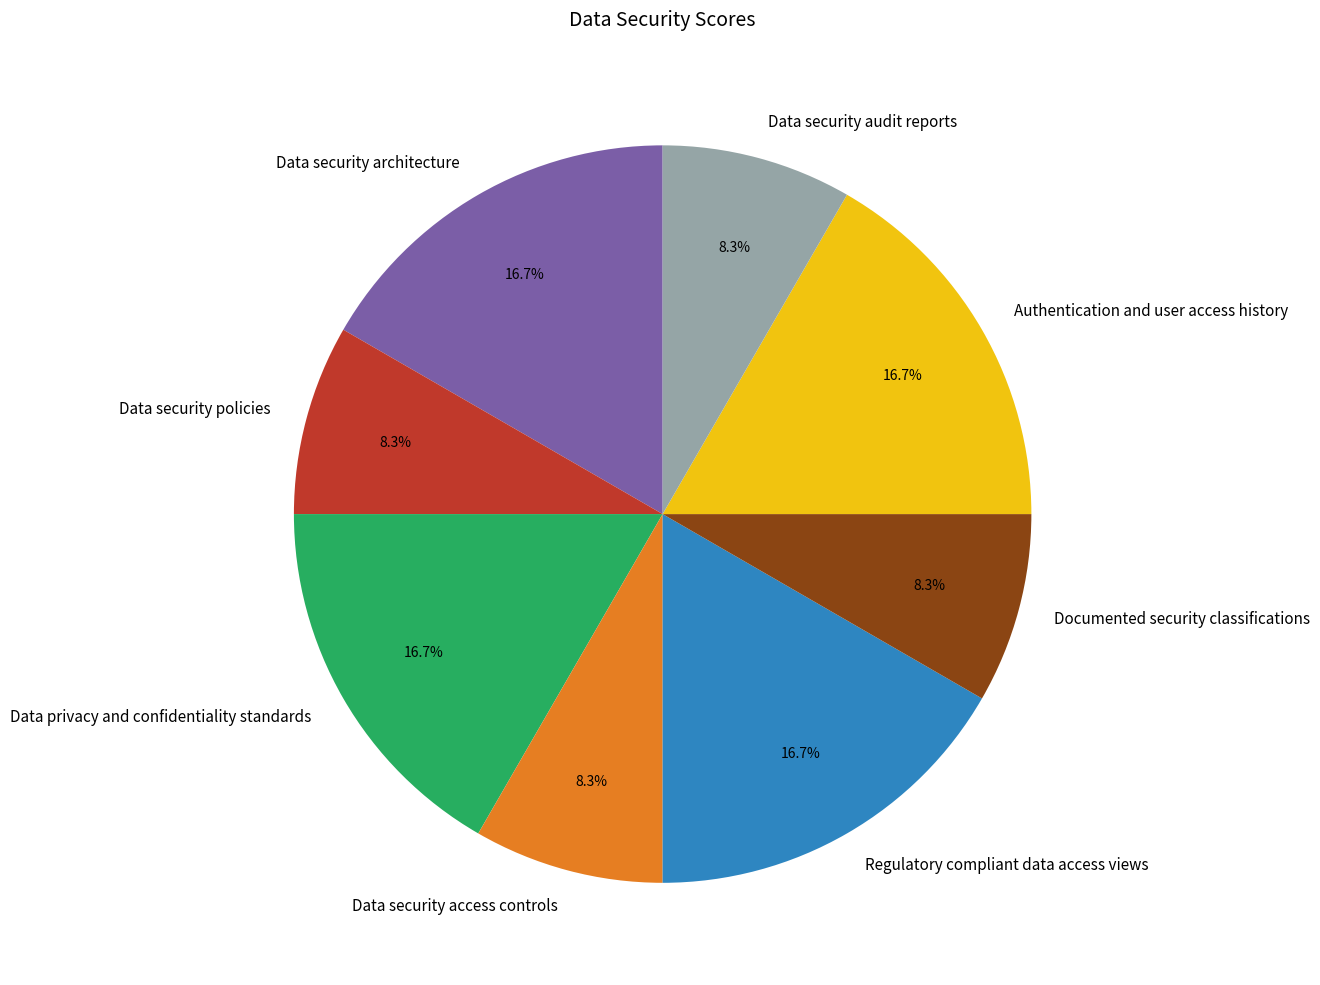

Is Documented security classifications the majority of the pie?

No